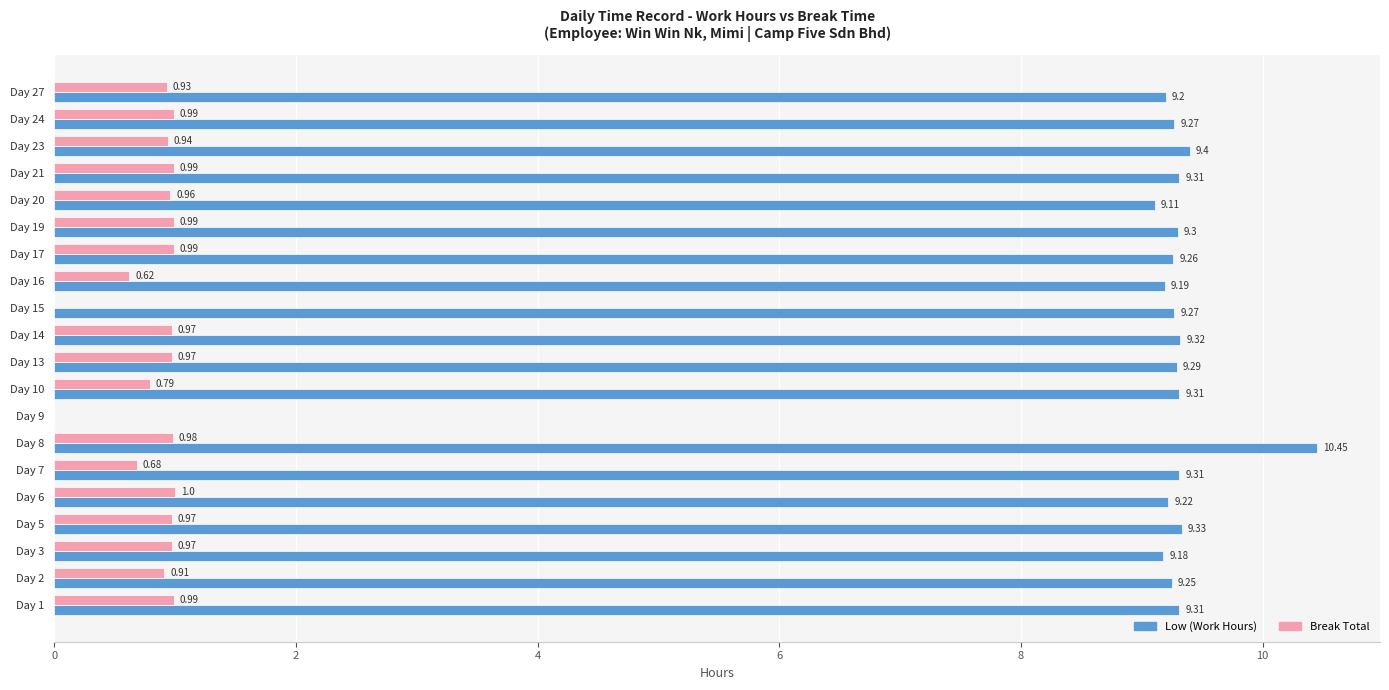

What is the sum of all Low (Work Hours) values?

177.3